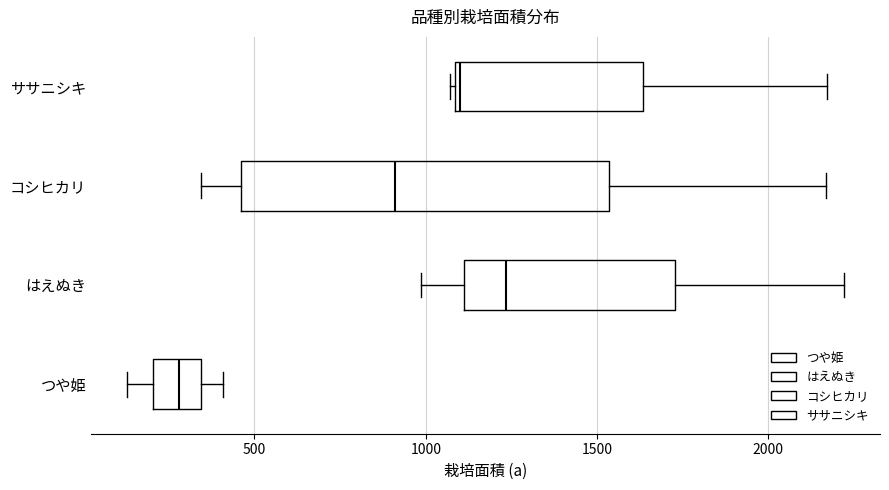

Reading bottom to top, transcribe this box plot: for each box, give where its median line is, the range the box spans, and where its two whiskers end, as read against the x-axis. The values are not printed on the chart, so give them approximately, as read against the axis.

つや姫: median 300, box 200 to 350, whiskers 150 to 400
はえぬき: median 1250, box 1100 to 1750, whiskers 1000 to 2200
コシヒカリ: median 900, box 450 to 1550, whiskers 350 to 2150
ササニシキ: median 1100, box 1100 to 1650, whiskers 1050 to 2150